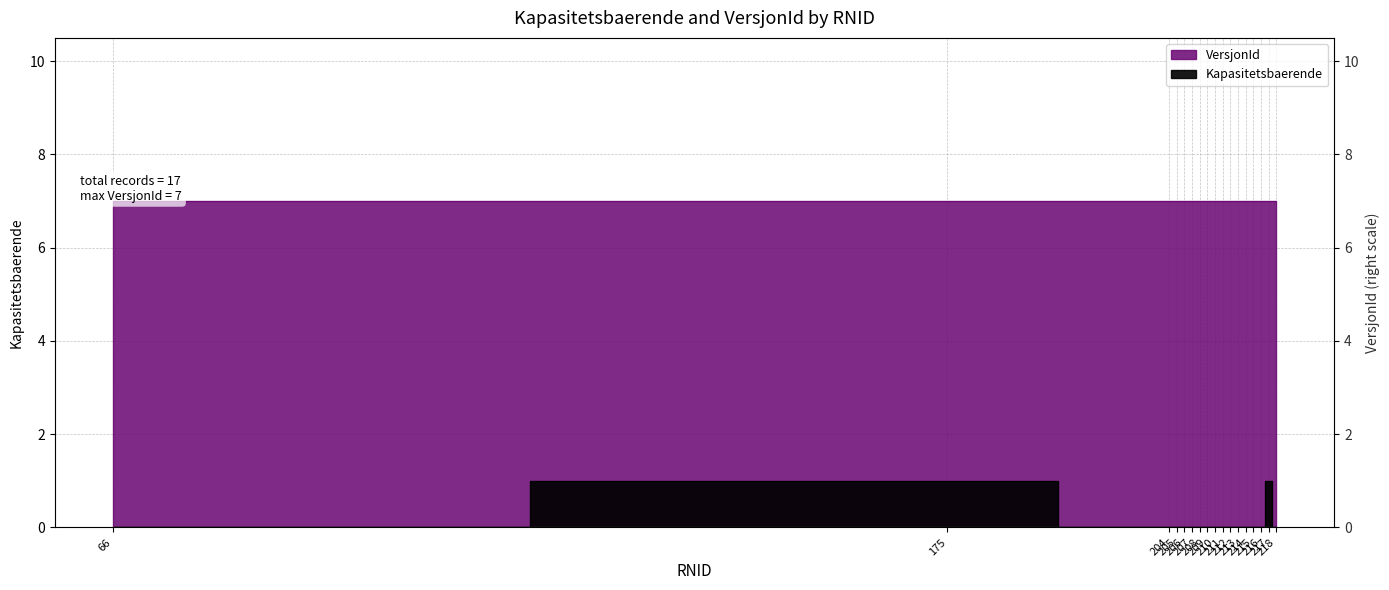

Reading left to right, transcribe all the data shown in this chart.

0	1	0	0	0	0	0	0	0	0	0	0	0	0	0	1	0